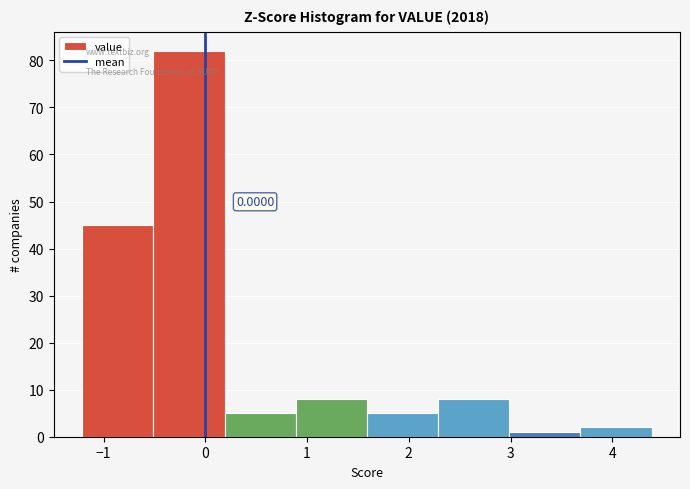

Which range on the x-axis has the tallest bar?

-0.5 to 0.2